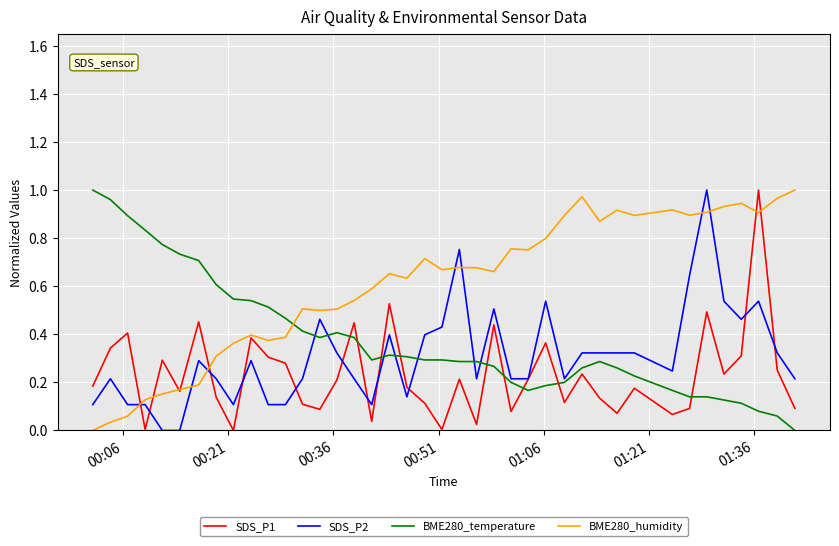

Which series has the largest total across all categories?

BME280_humidity